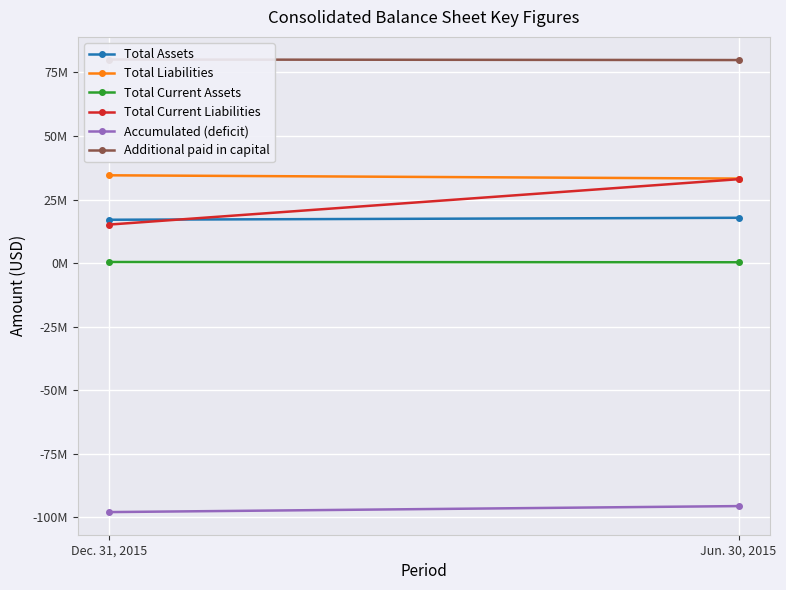

What is the total value across all series at Jun. 30, 2015?

68679816